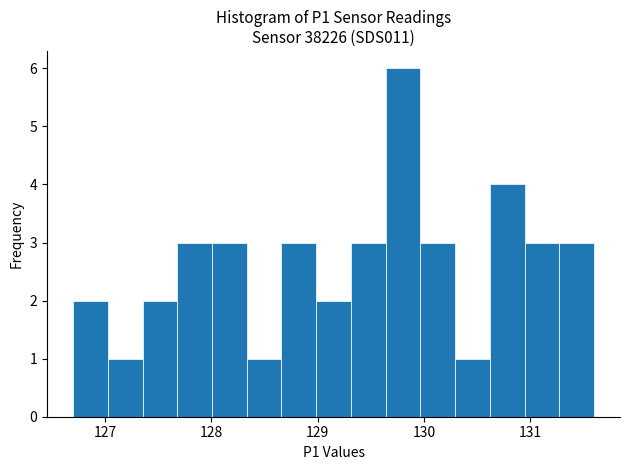

Around what value on the x-axis is the tallest bar? Give the approximate position of its centre, as read against the axis.

129.8